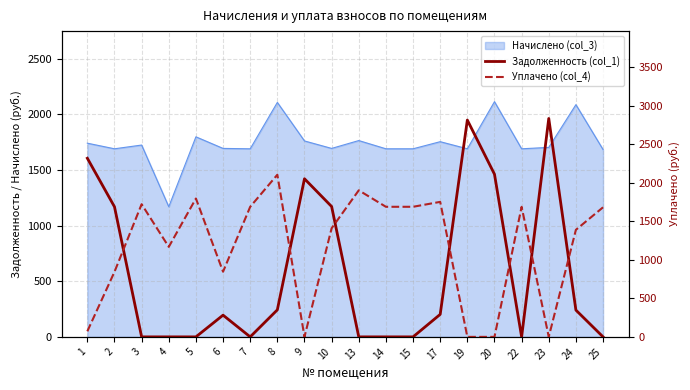

Reading left to right, extract all data points from this chart.

Задолженность (col_1): 2320.6	1690.1	0.0	0.0	0.0	282.2	0.0	351.1	2054.1	1693.4	0.0	0.0	0.0	292.3	2816.8	2113.4	0.0	2837.5	347.8	0.0
Уплачено (col_4): 72.5	845.0	1723.7	1169.4	1797.6	846.7	1690.0	2106.7	0.0	1411.2	1904.0	1690.1	1690.1	1753.9	0.0	0.0	1690.1	0.0	1391.0	1683.4